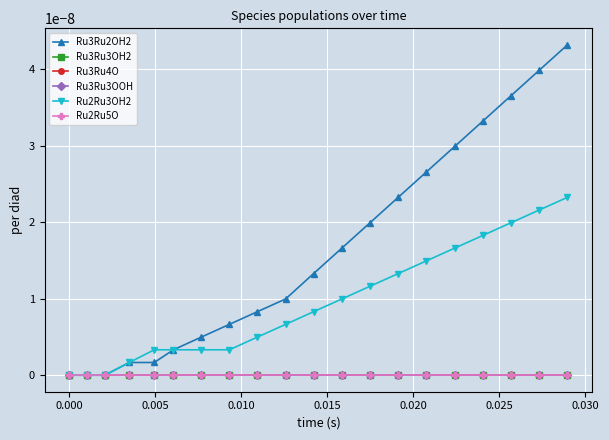

Does the chart have visible grid lines?

Yes